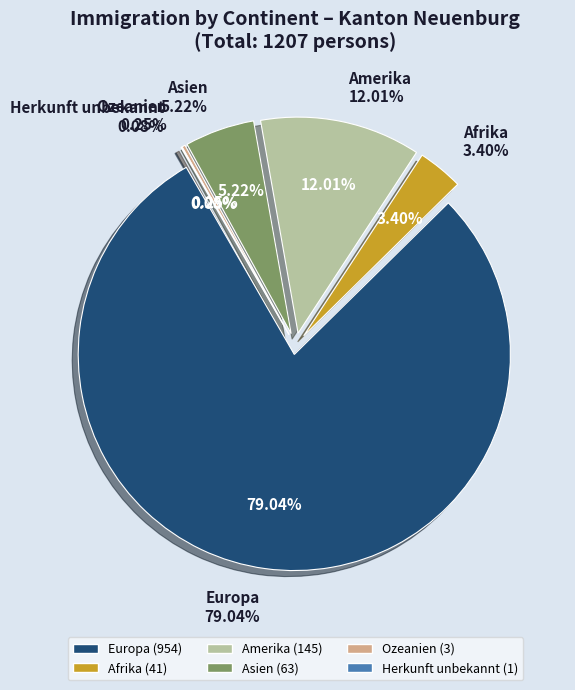

Count the number of slices in the pie.

6